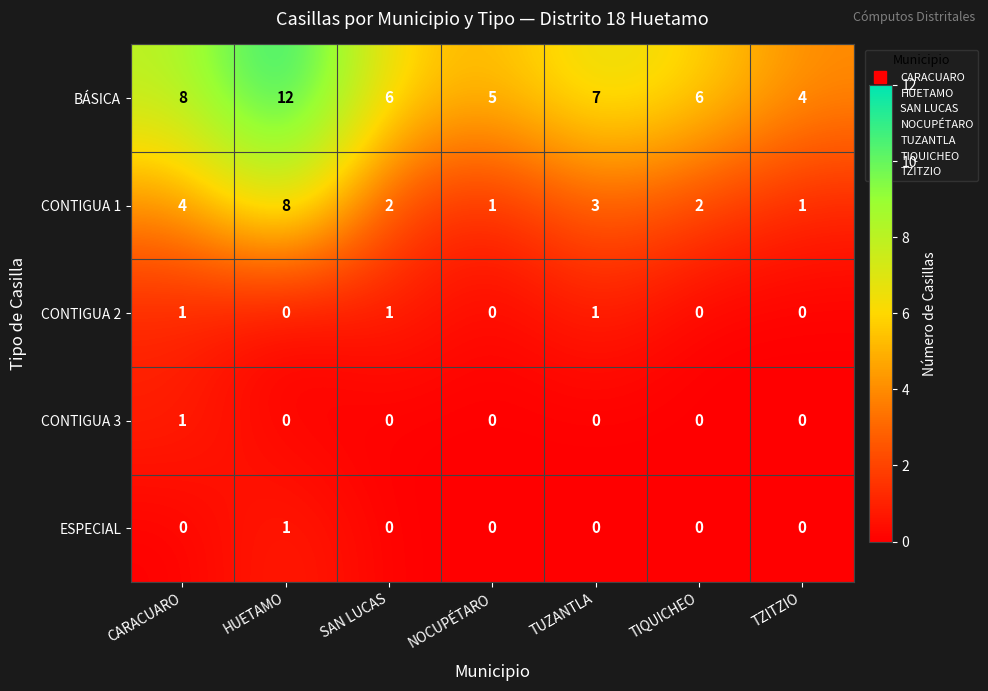

What is the sum of the BÁSICA values at HUETAMO and TZITZIO?

16